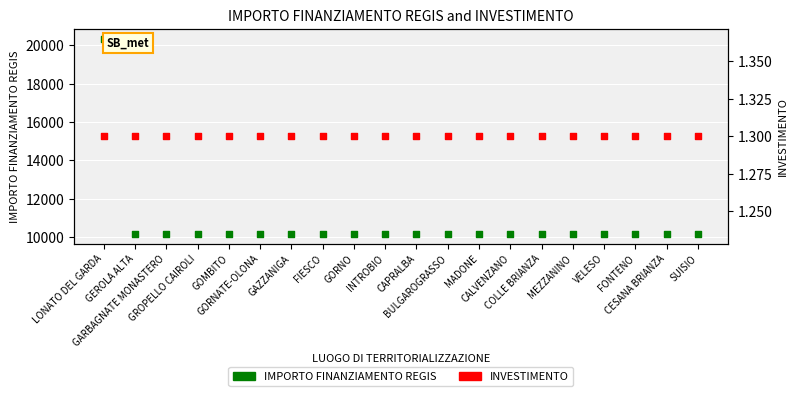

Which series contains the lowest Y value?

INVESTIMENTO